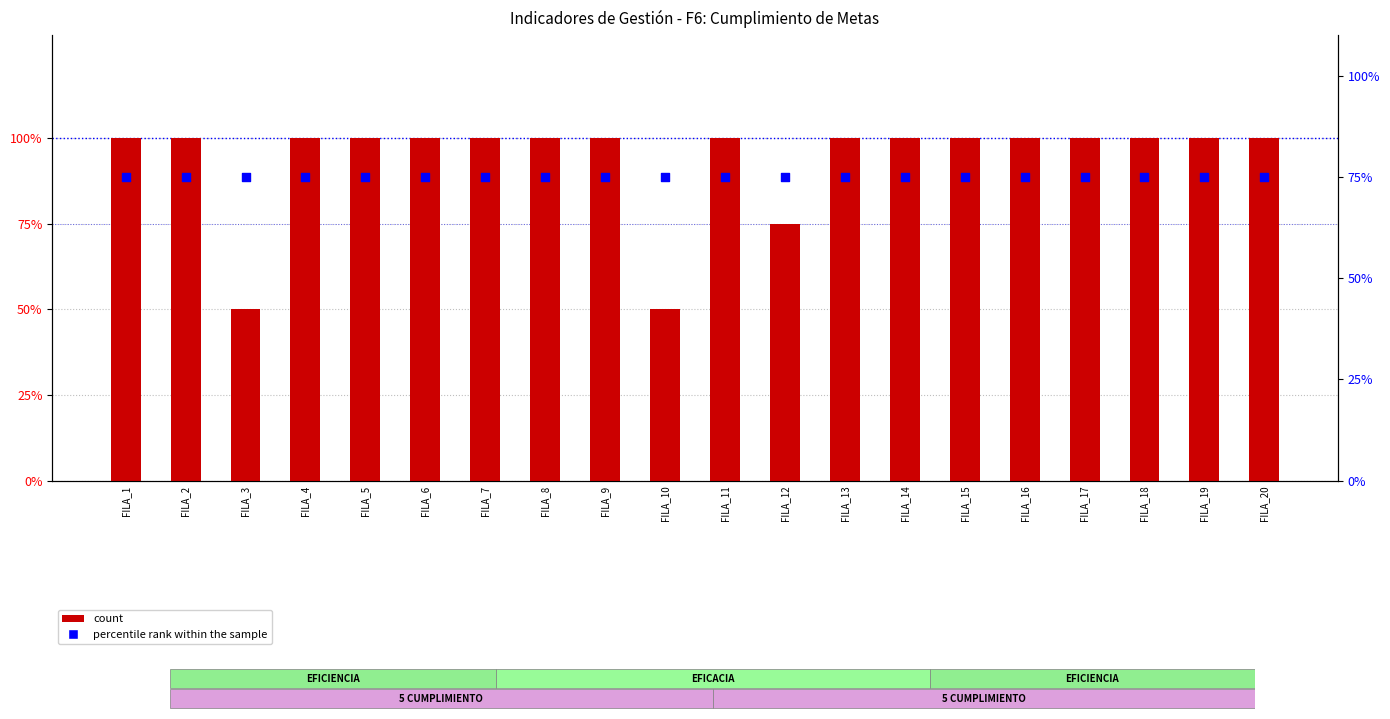

What are all the series names shown in the legend?

count, percentile rank within the sample